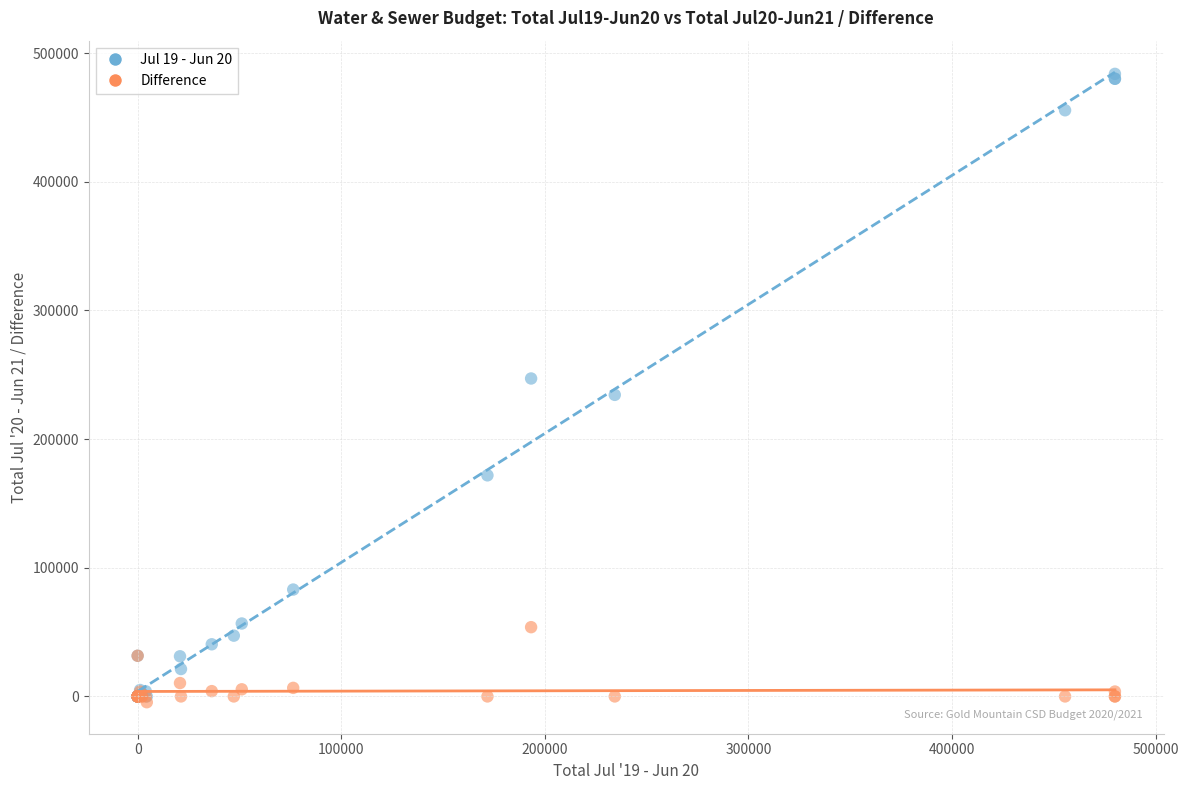

Which series contains the highest Y value?

Jul 19 - Jun 20